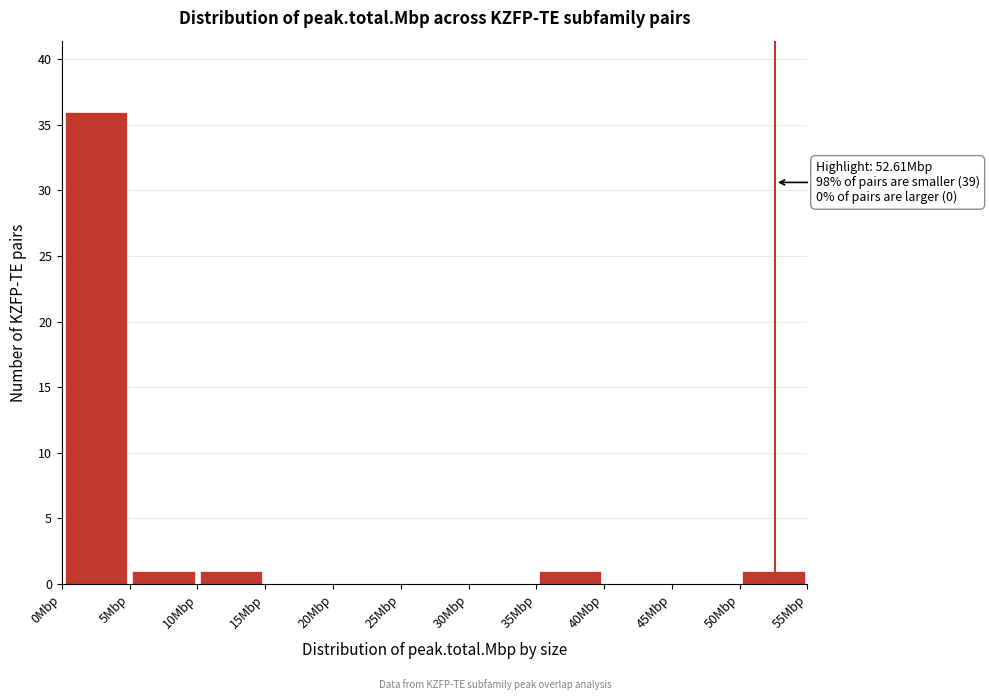

Which range on the x-axis has the tallest bar?

0 to 5